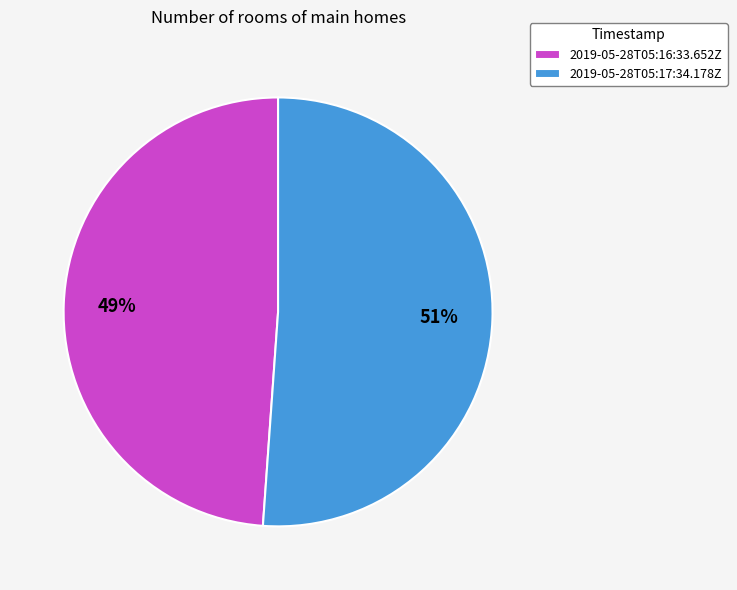

Which category has the biggest portion of the pie?

2019-05-28T05:17:34.178Z